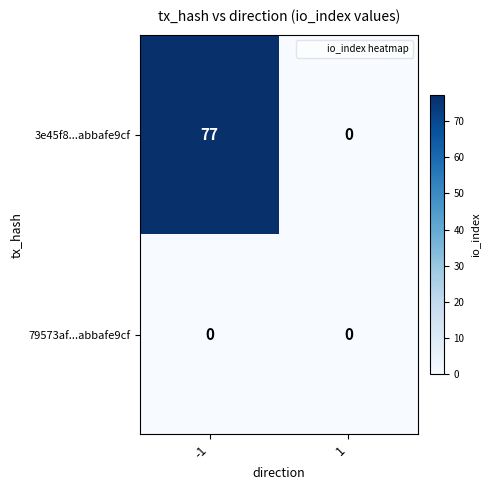

Reading left to right, transcribe all the data shown in this chart.

3e45f8...abbafe9cf: 77	0
79573af...abbafe9cf: 0	0